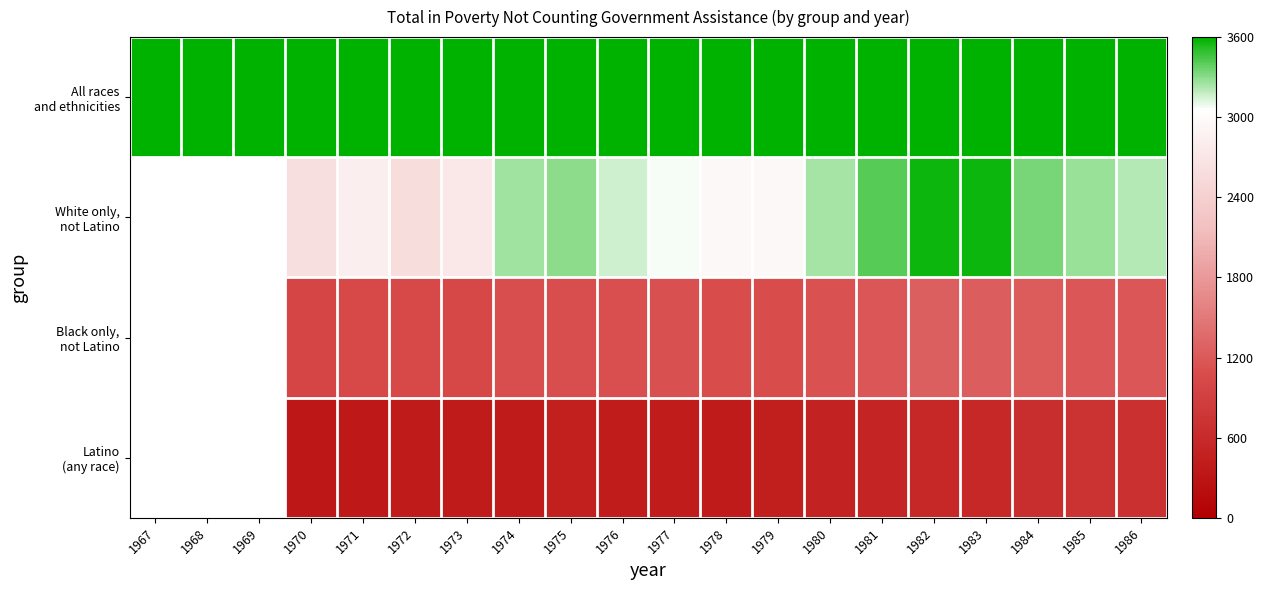

At which label does White only, not Latino first exceed 3153?

1974